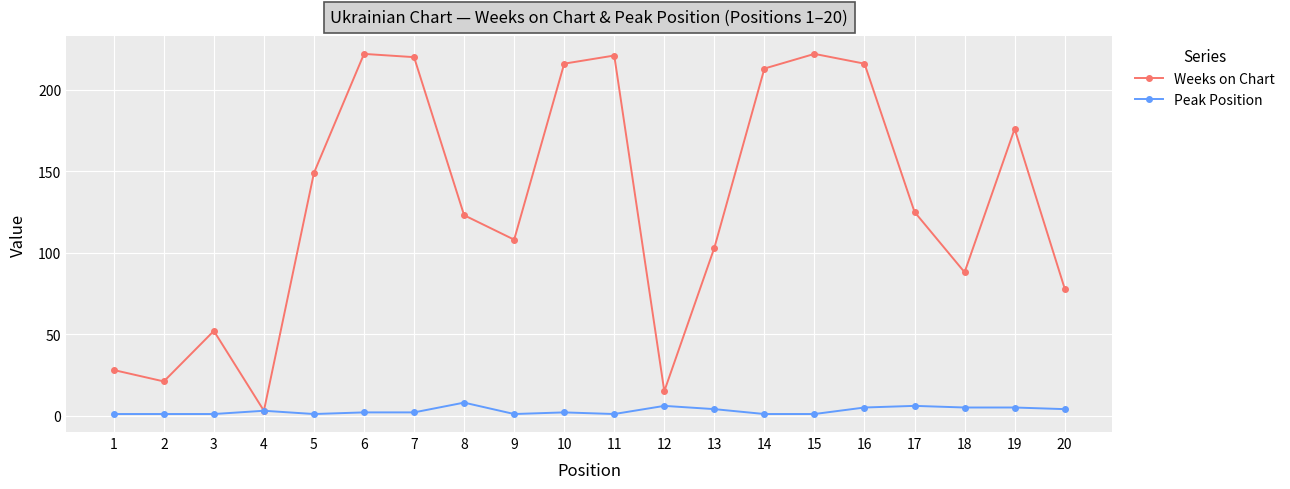

The Weeks on Chart series shows 28 at 1. True or false?

True